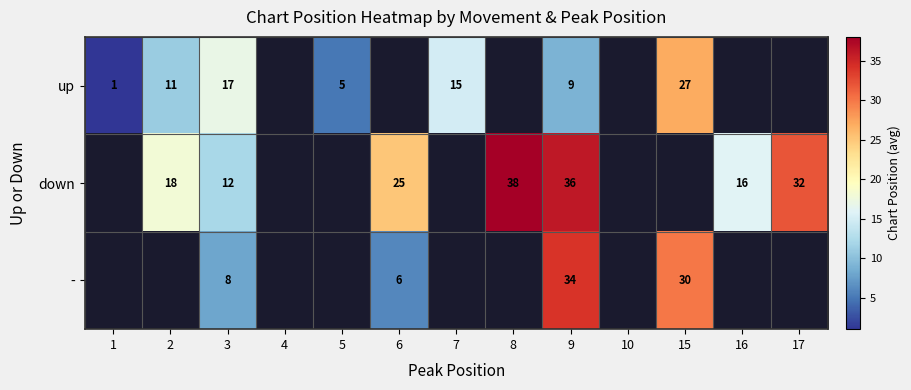

What is the total value across all series at 9?

79